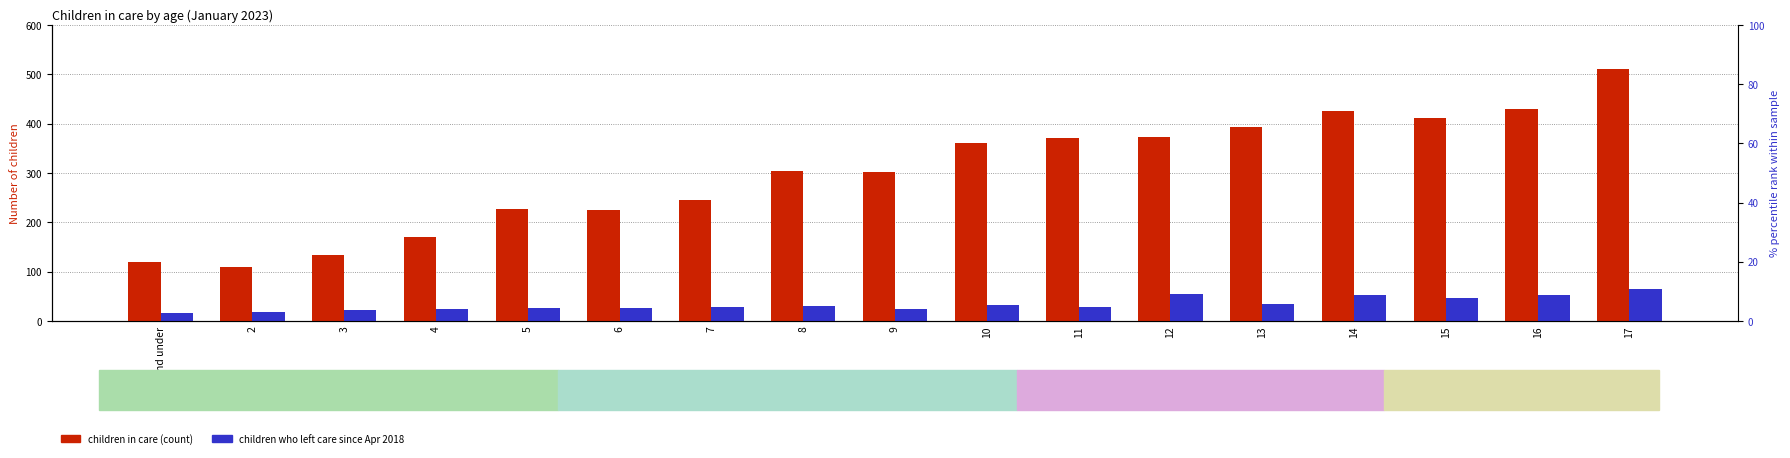

What is the average value of the Children who left care since Apr 2018 series?

34